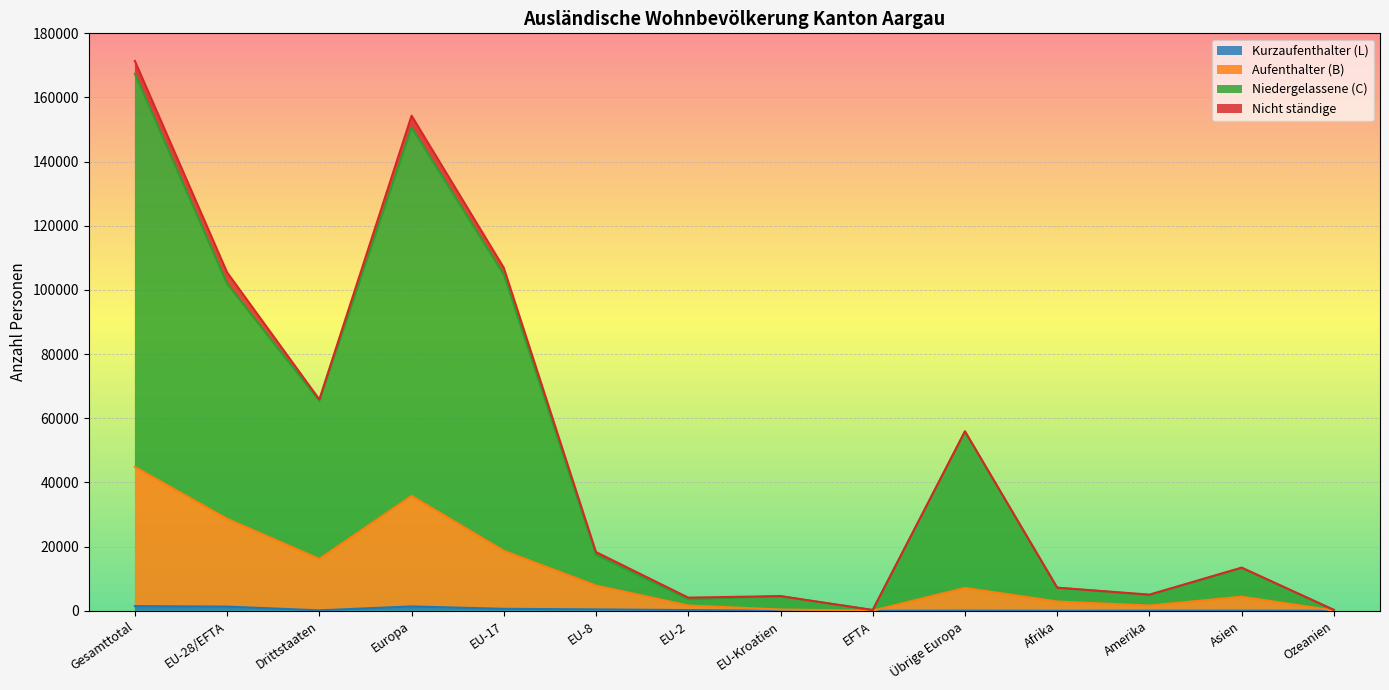

Which category has the lowest value in the Nicht ständige series?

EFTA